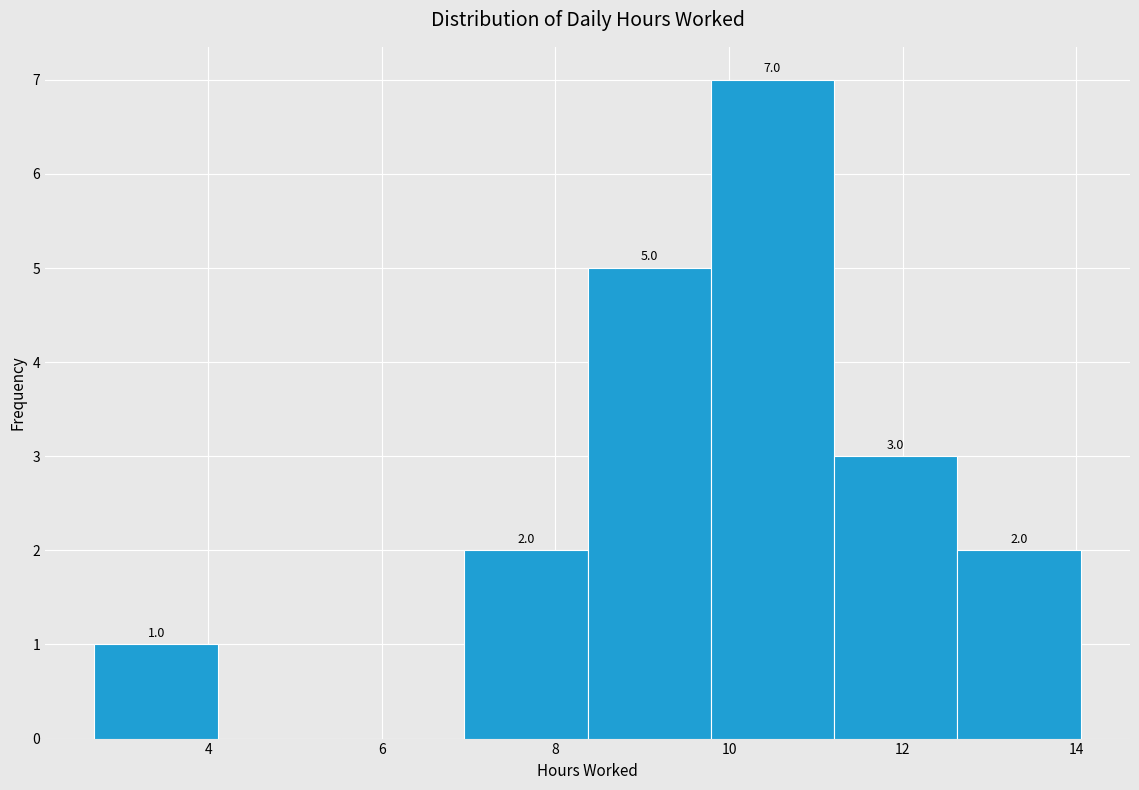

Over which range of the x-axis is the bar tallest?

9.8 to 11.2